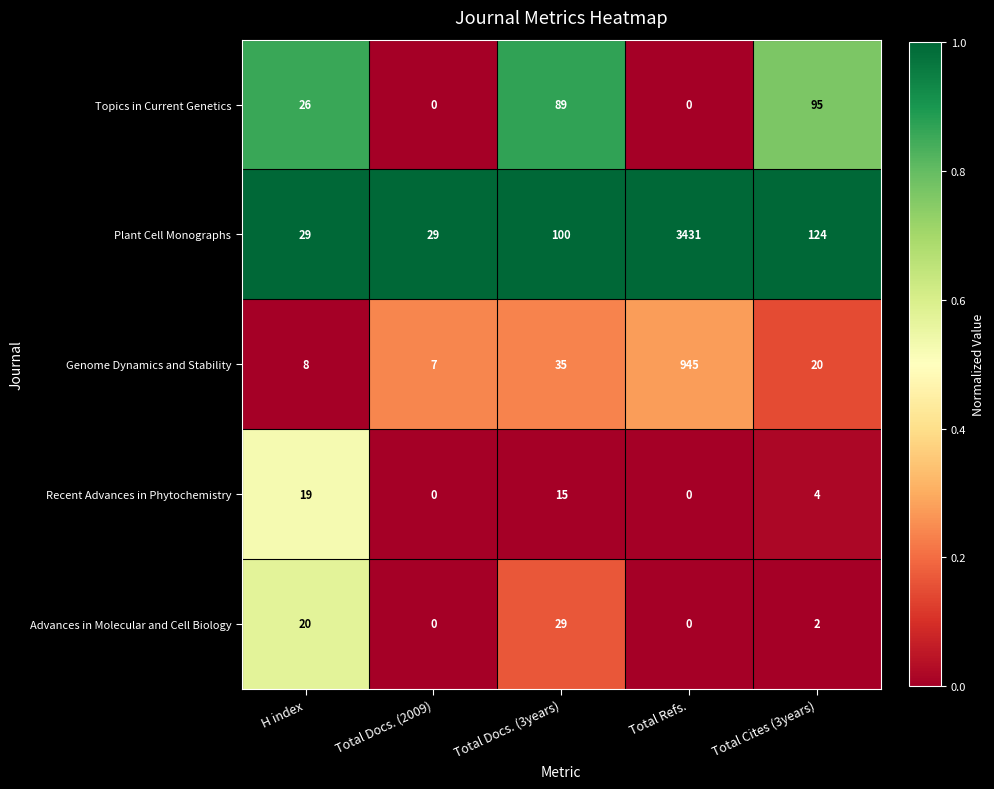

Reading left to right, what are all the values shown in this chart?

Topics in Current Genetics: H index=26	Total Docs. (2009)=0	Total Docs. (3years)=89	Total Refs.=0	Total Cites (3years)=95
Plant Cell Monographs: H index=29	Total Docs. (2009)=29	Total Docs. (3years)=100	Total Refs.=3431	Total Cites (3years)=124
Genome Dynamics and Stability: H index=8	Total Docs. (2009)=7	Total Docs. (3years)=35	Total Refs.=945	Total Cites (3years)=20
Recent Advances in Phytochemistry: H index=19	Total Docs. (2009)=0	Total Docs. (3years)=15	Total Refs.=0	Total Cites (3years)=4
Advances in Molecular and Cell Biology: H index=20	Total Docs. (2009)=0	Total Docs. (3years)=29	Total Refs.=0	Total Cites (3years)=2